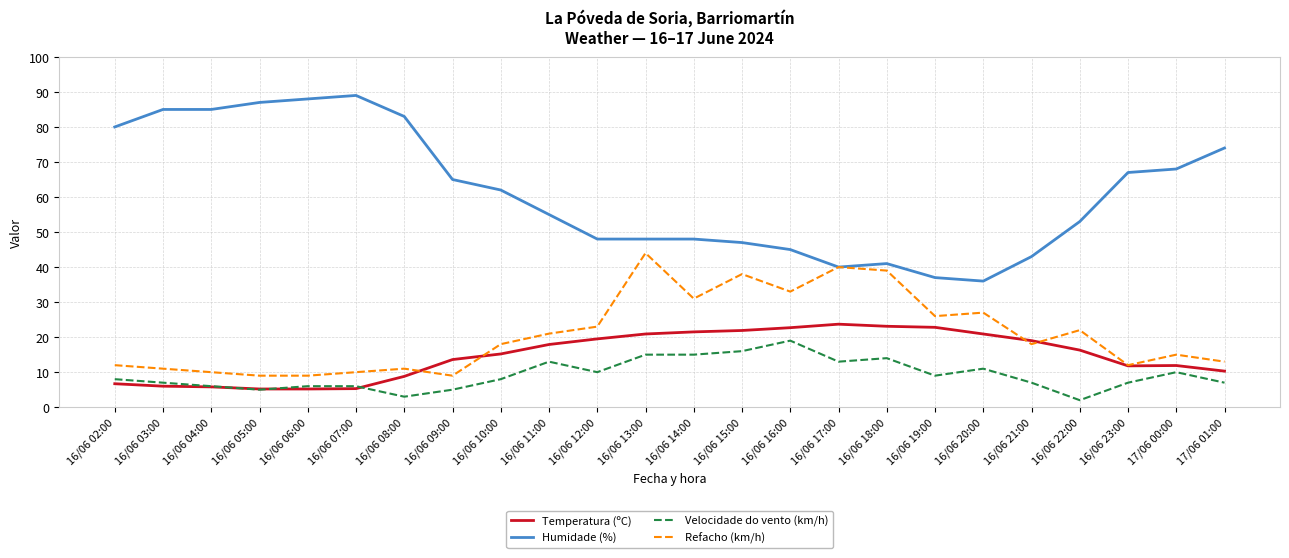

What is the difference between the Velocidade do vento (km/h) values at 17/06 01:00 and 16/06 06:00?

1.0